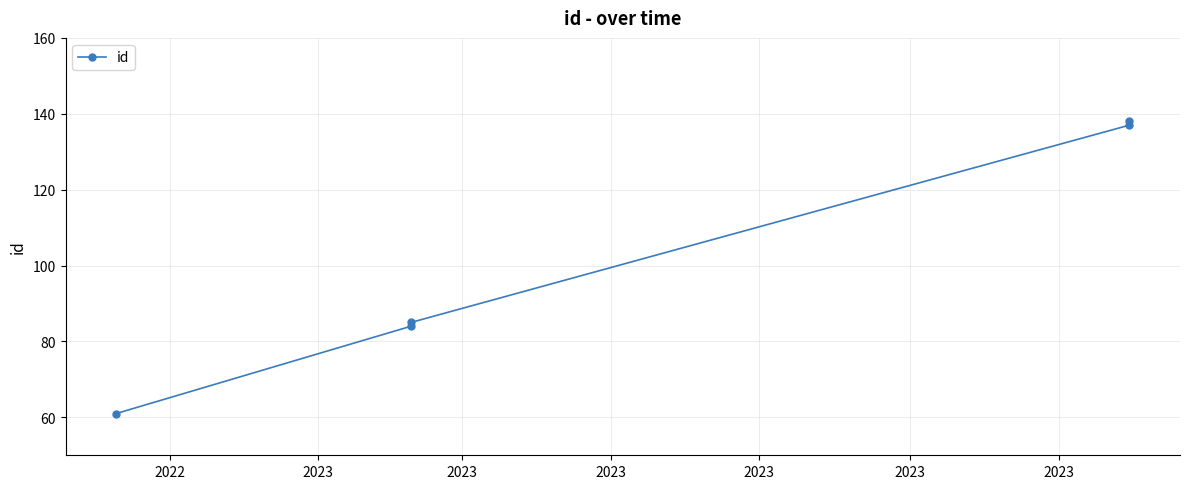

The value at 2022 is 80. True or false?

False